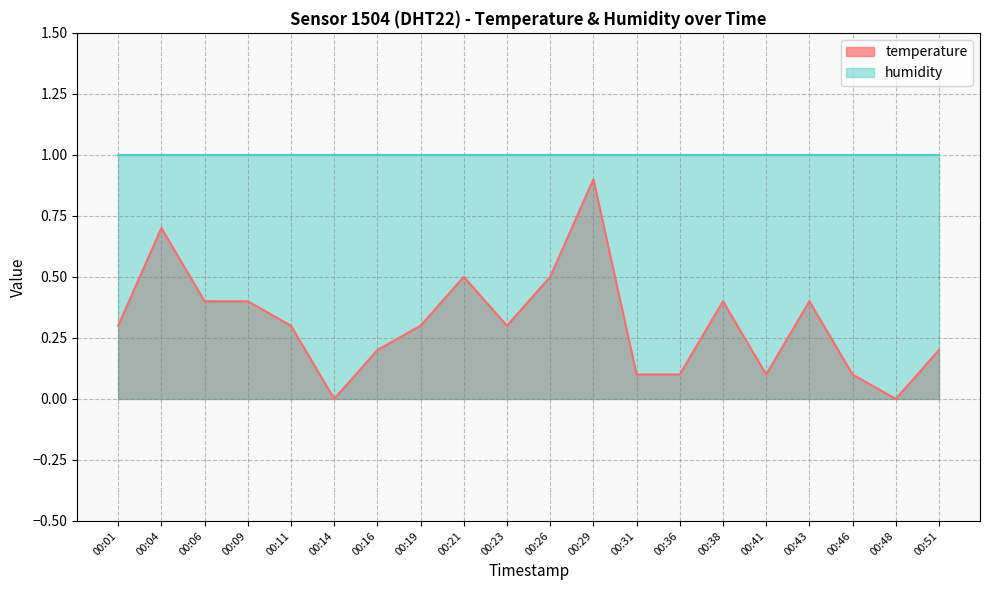

What is the sum of the values at 00:41 and 00:36?

0.2